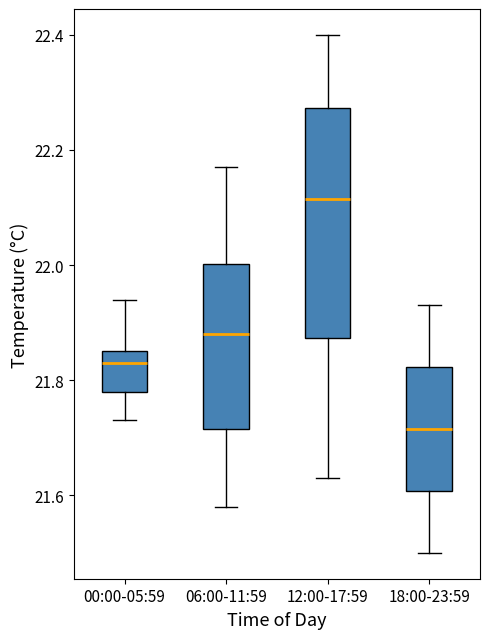

Which box's median line is the lowest?

18:00-23:59